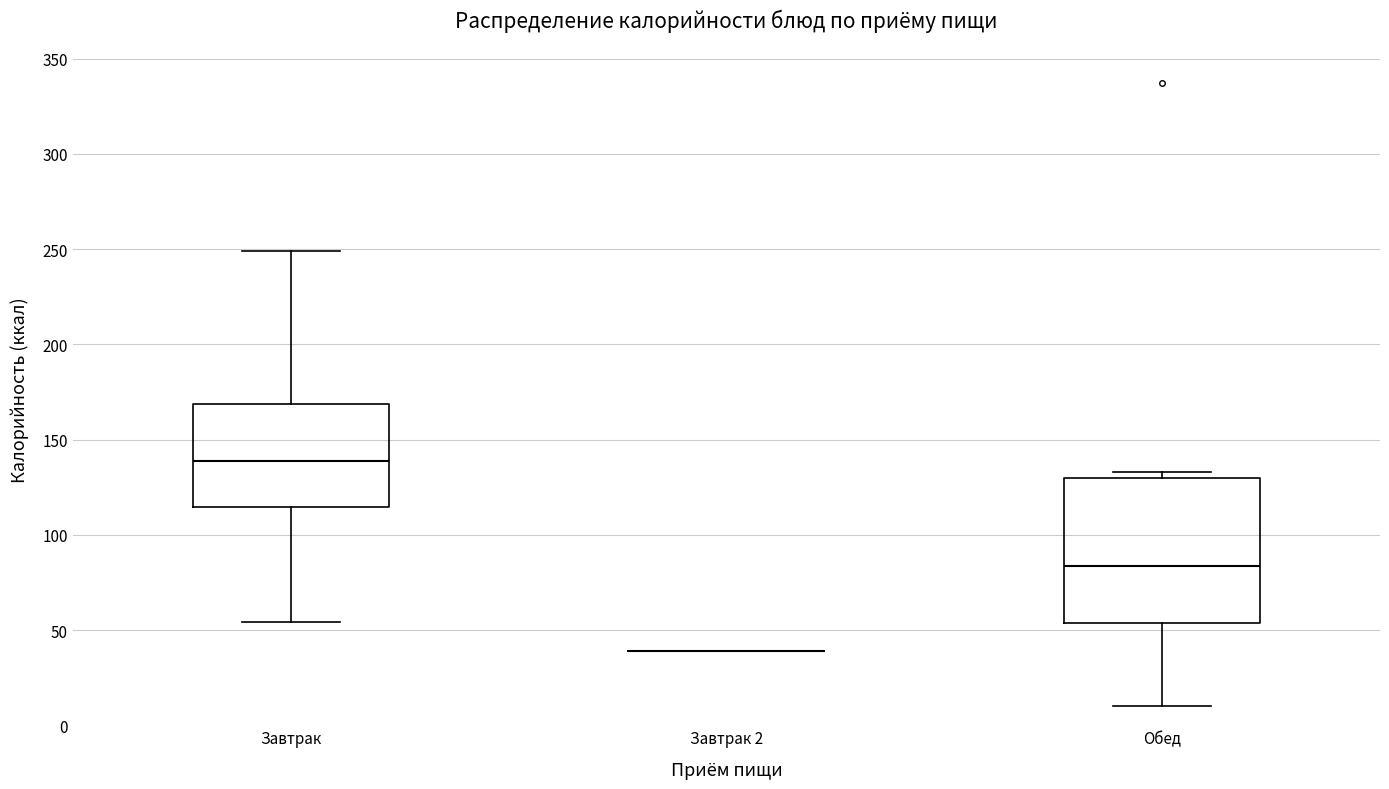

Reading left to right, read every box against the y-axis: the position of its median line, the range the box covers, and the ends of its whiskers. The values are not printed on the chart, so give them approximately, as read against the axis.

Завтрак: median 140, box 115 to 170, whiskers 55 to 250
Завтрак 2: box collapsed to a line at 40, whiskers 40 to 40
Обед: median 85, box 55 to 130, whiskers 10 to 135